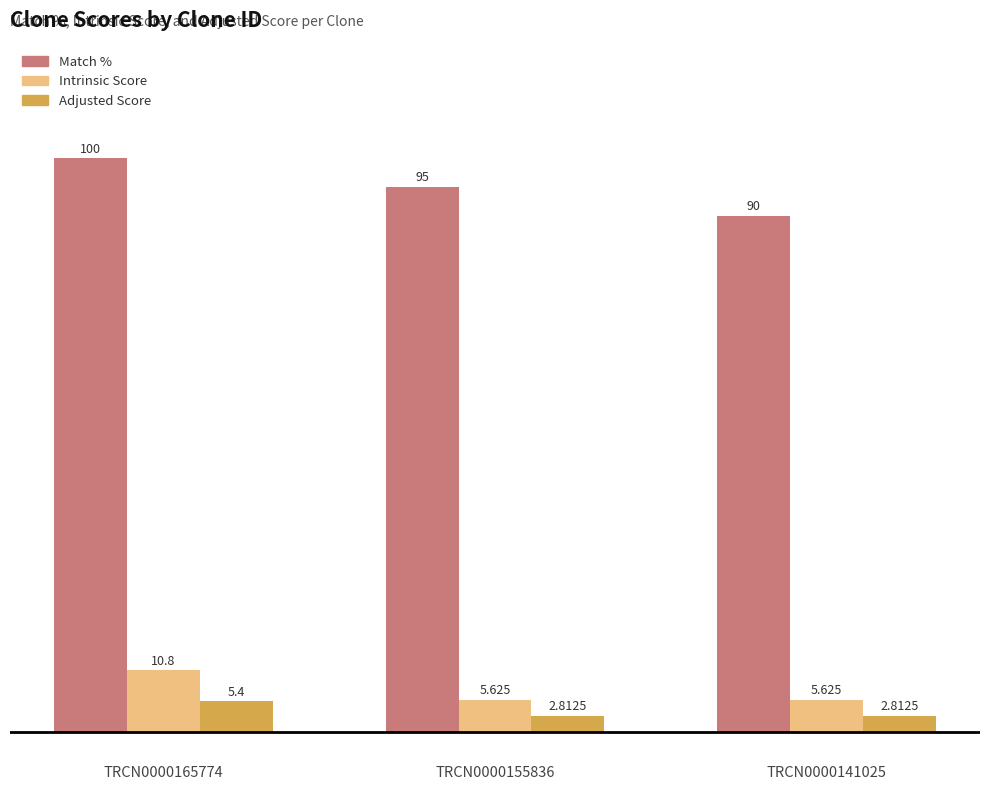

Which series changed the most between TRCN0000155836 and TRCN0000141025?

Match %